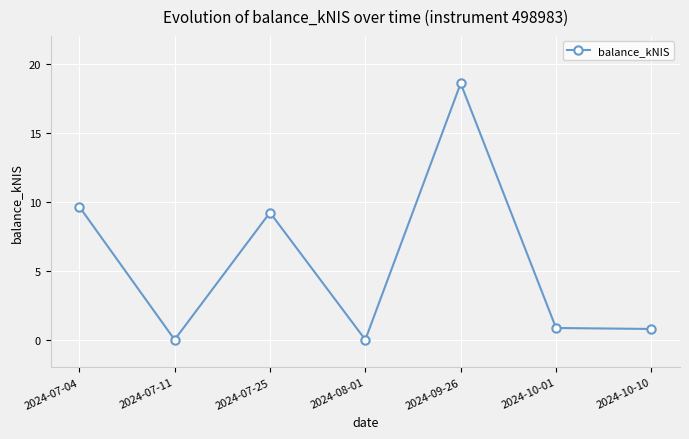

What is the maximum value shown in the chart?

18.6